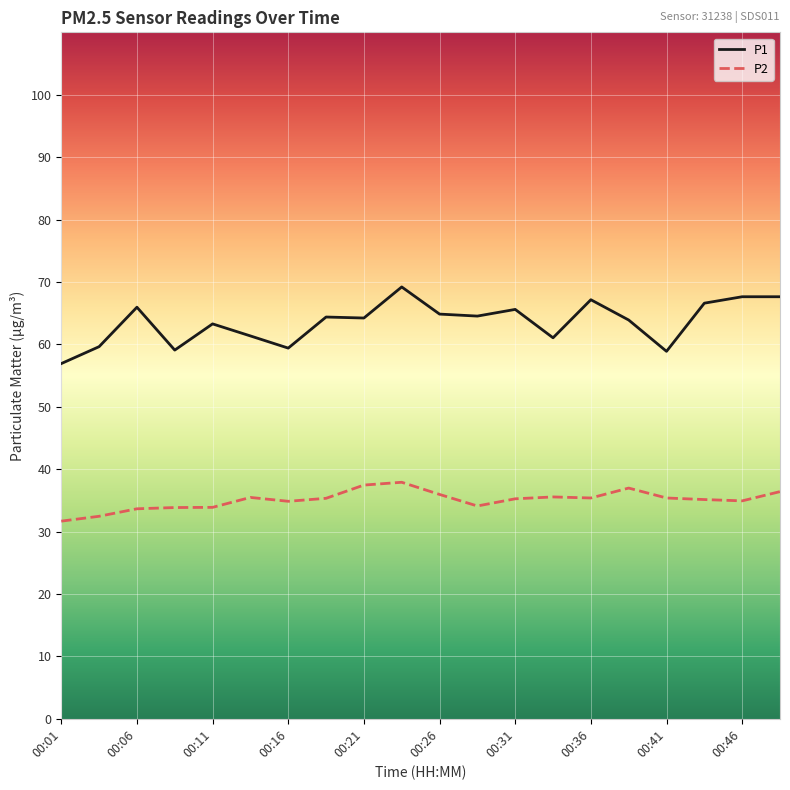

What is the lowest value of the P1 series?

56.9